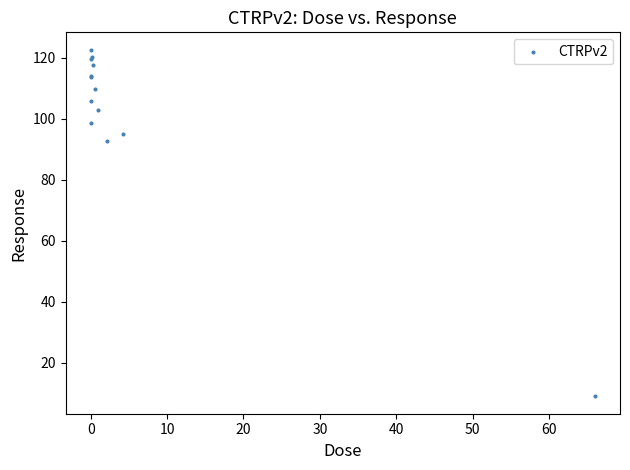

What Y value in the scatter plot is closest to 65?

92.8